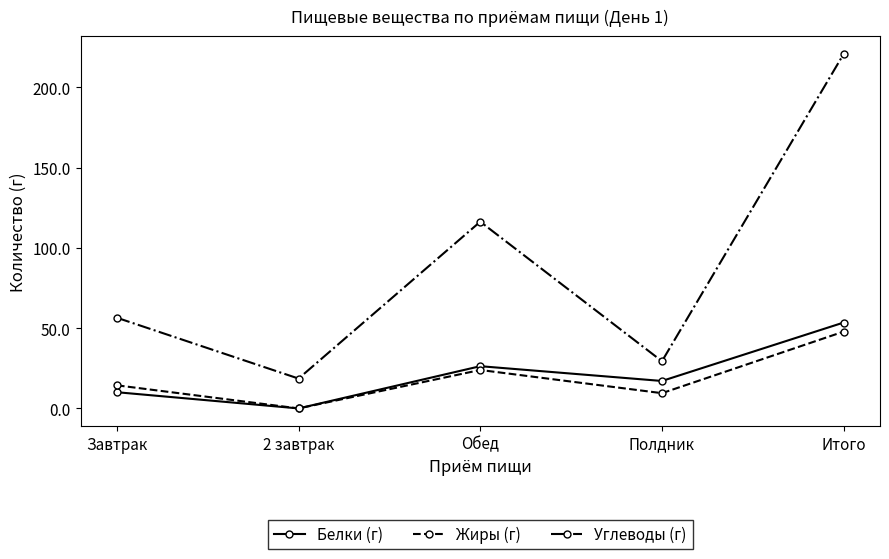

What is the difference between the Белки (г) values at Полдник and Итого?

36.4